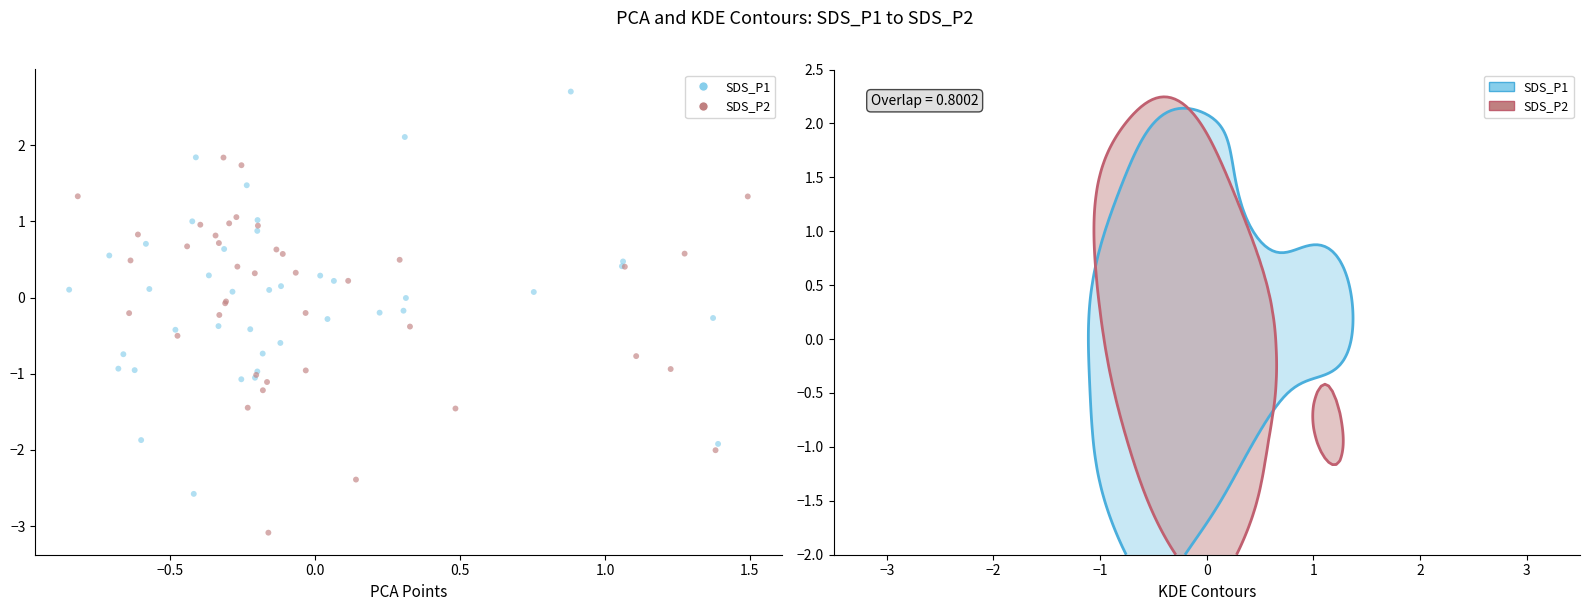

What are all the series names shown in the legend?

SDS_P1, SDS_P2